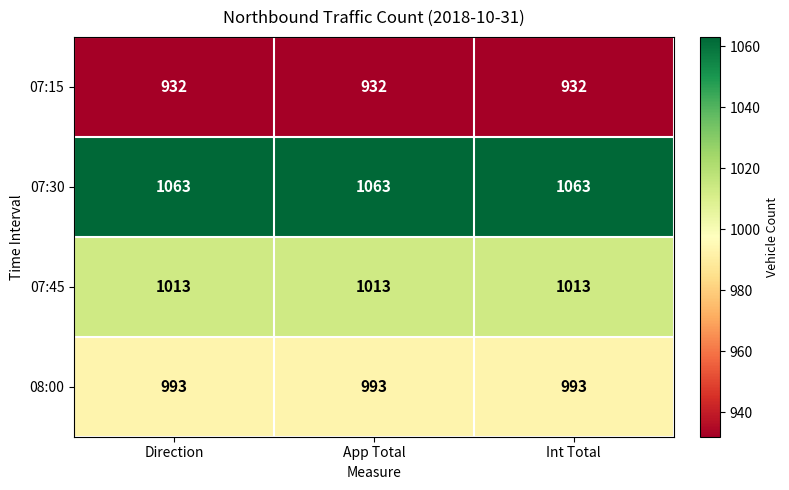

How many data points does each series have?

3